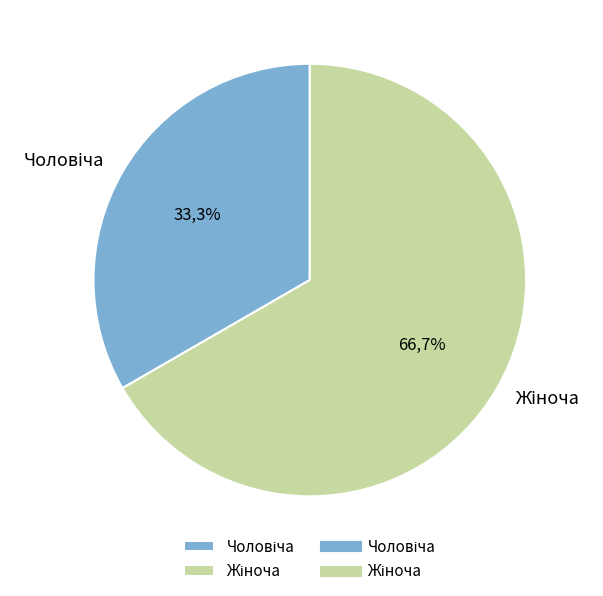

What is the smallest slice in the pie chart?

Чоловіча